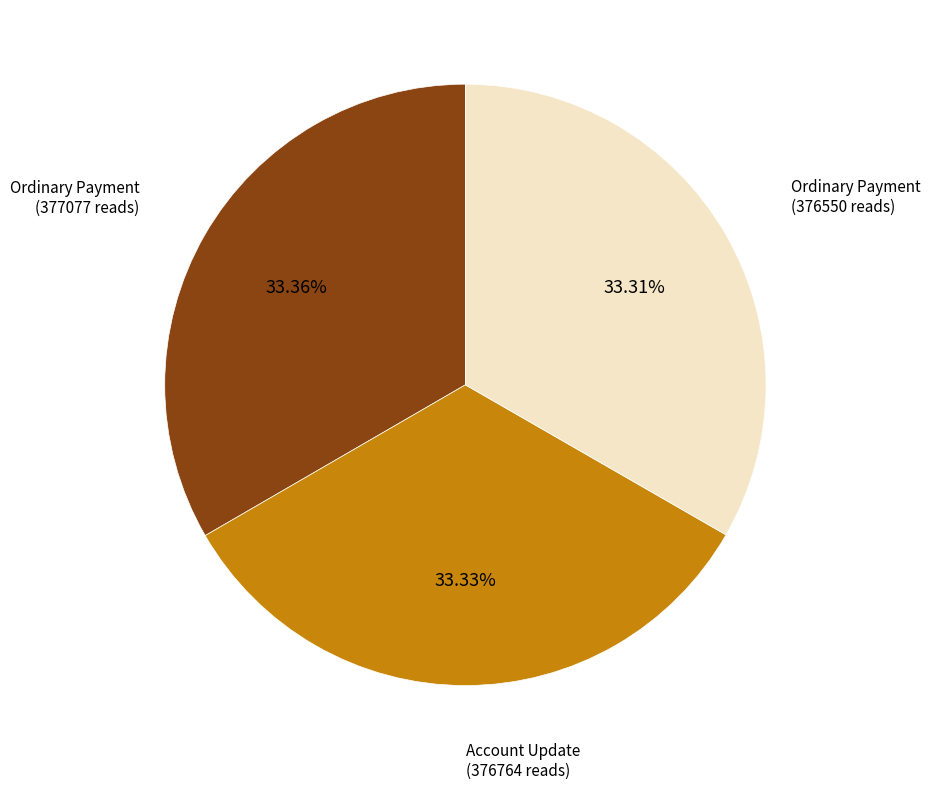

Does any single category account for the majority?

No